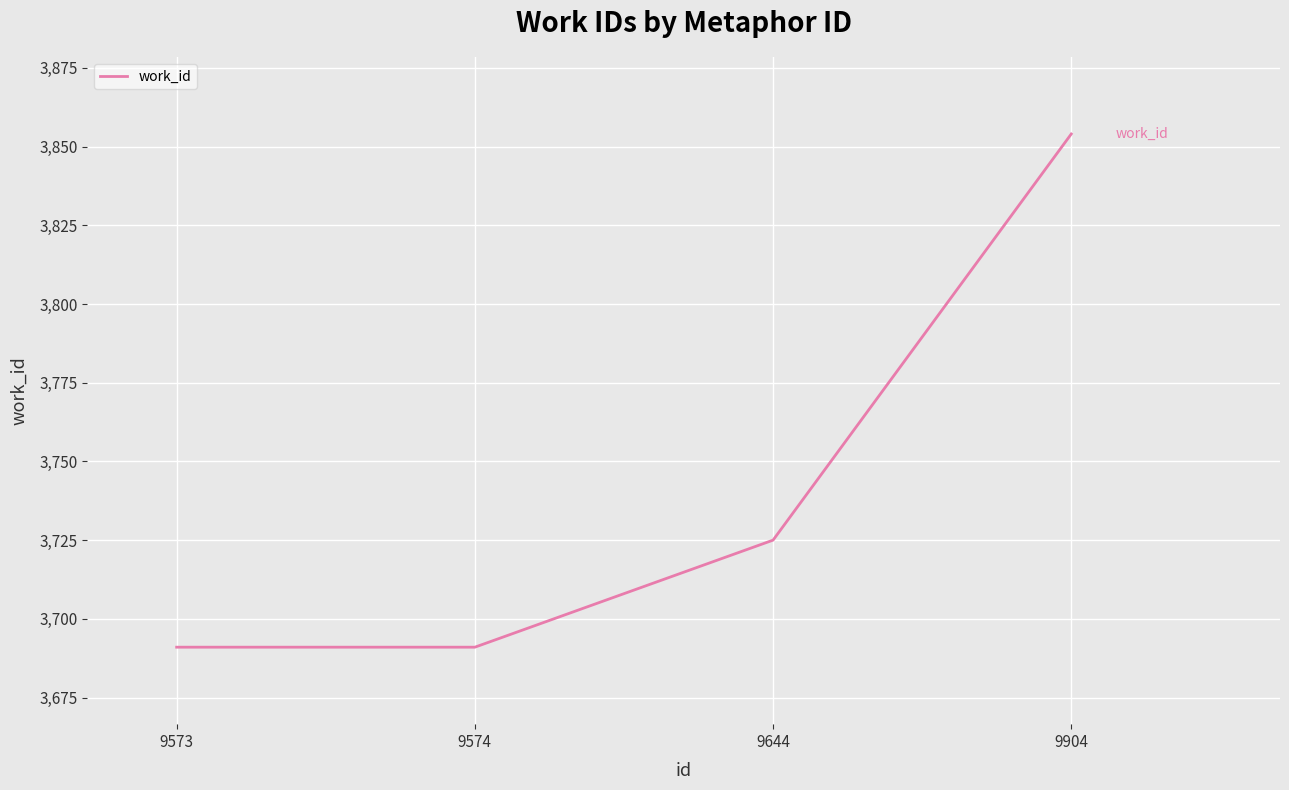

What is the average value?

3740